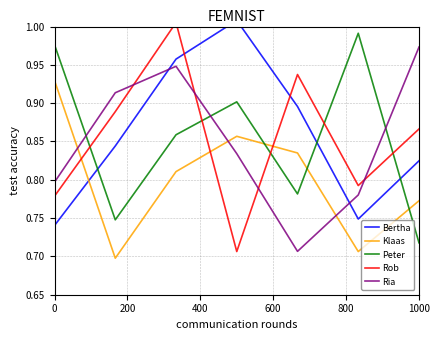

Reading left to right, what are all the values shown in this chart?

Bertha: 0.7	0.8	1.0	1.0	0.9	0.7	0.8
Klaas: 0.9	0.7	0.8	0.9	0.8	0.7	0.8
Peter: 1.0	0.7	0.9	0.9	0.8	1.0	0.7
Rob: 0.8	0.9	1.0	0.7	0.9	0.8	0.9
Ria: 0.8	0.9	0.9	0.8	0.7	0.8	1.0